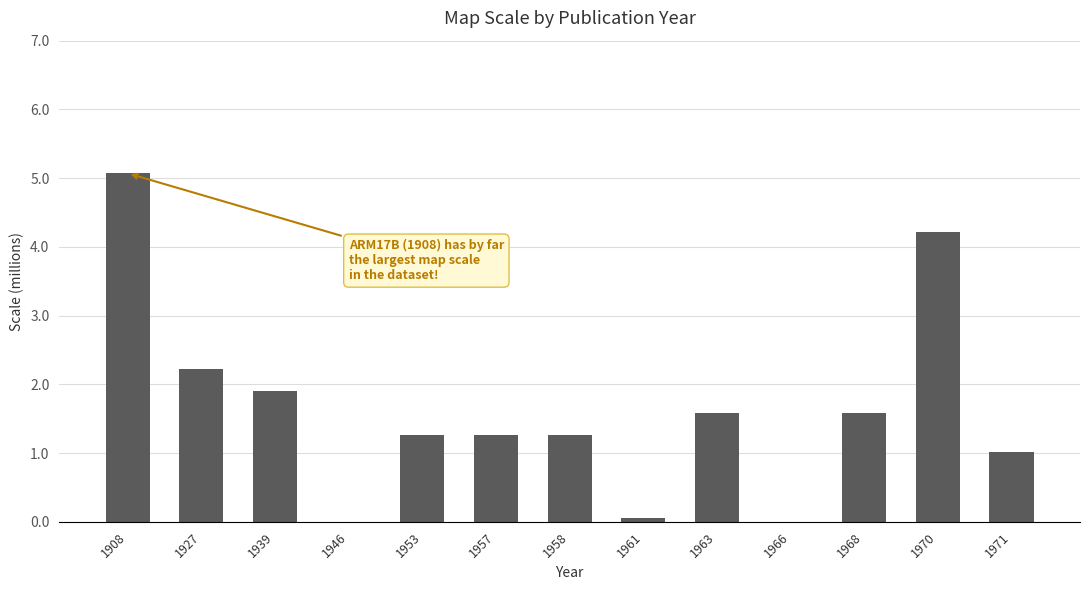

Is it true that the value at 1908 is 6.7?

False